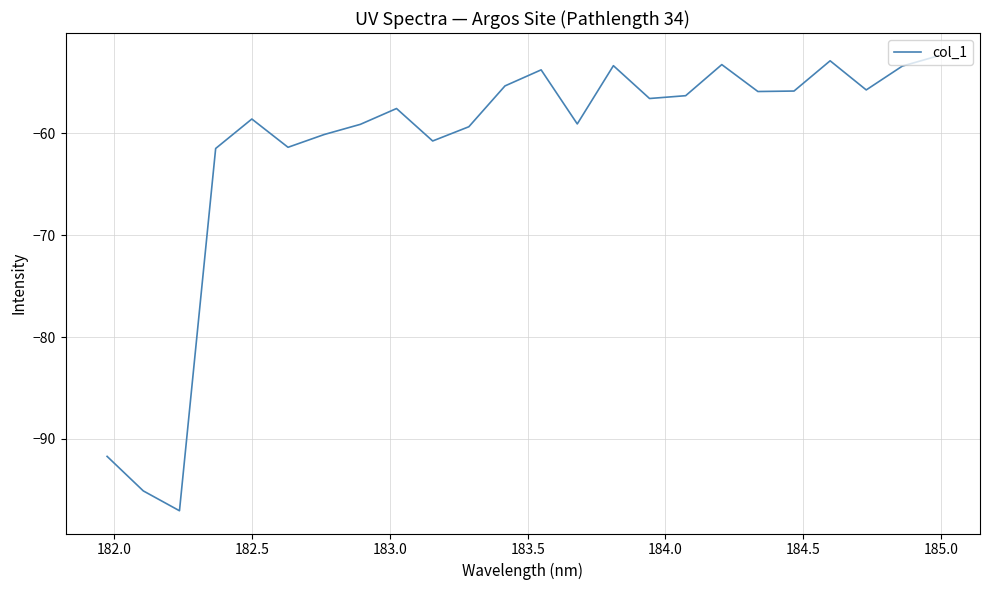

What is the average value?

-61.5